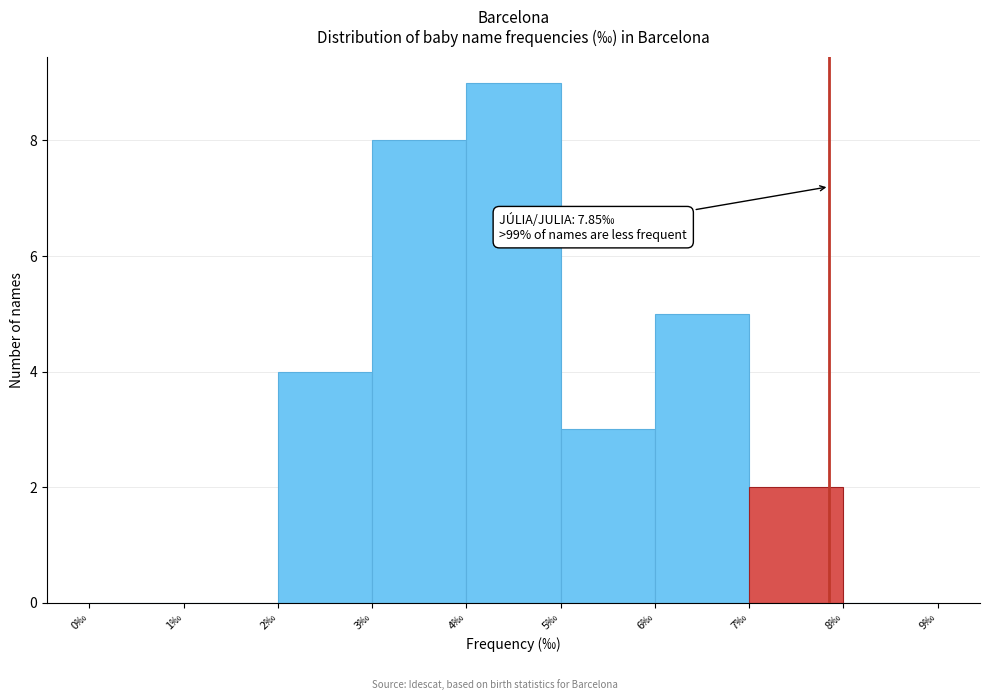

Which range on the x-axis has the tallest bar?

4 to 5